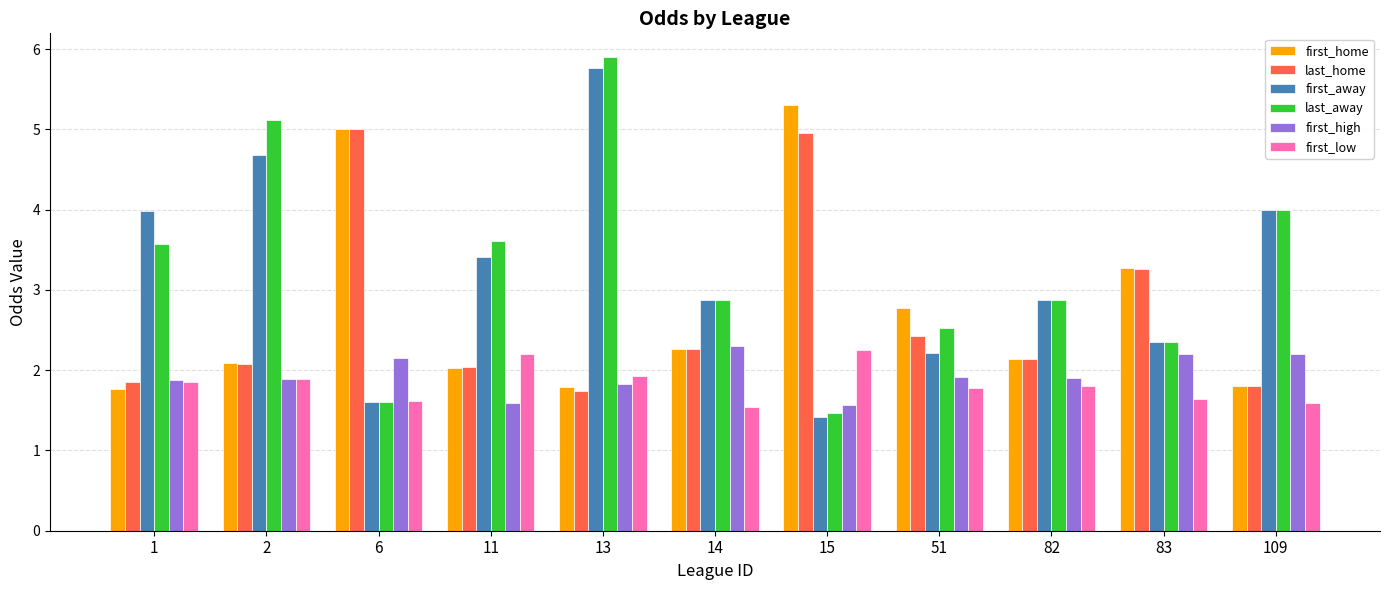

What is the highest value of the first_high series?

2.3